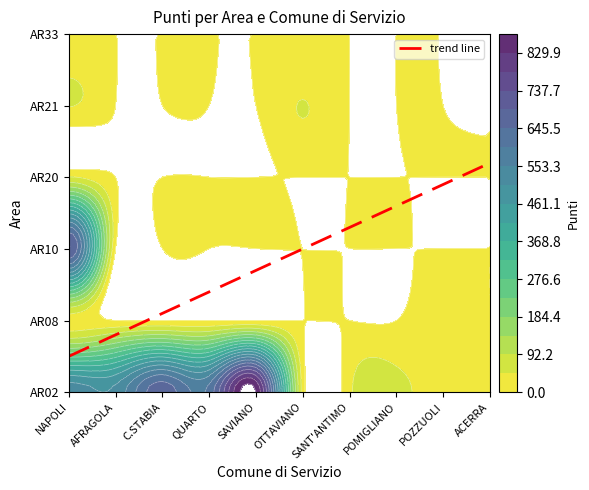

At how many categories does at least one series exceed 26?

8